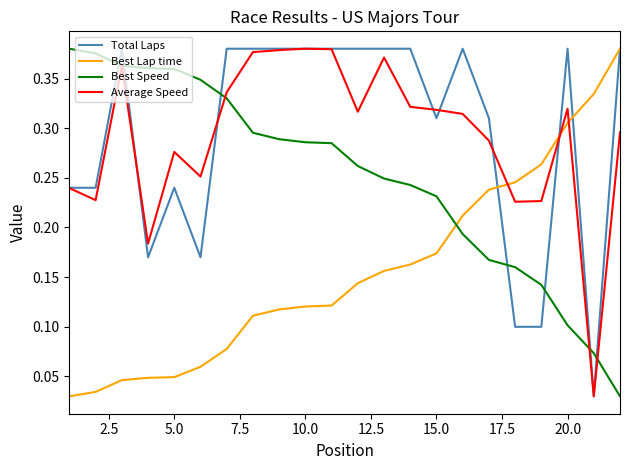

After their last crossing, which series has the higher values: Best Speed or Total Laps?

Total Laps